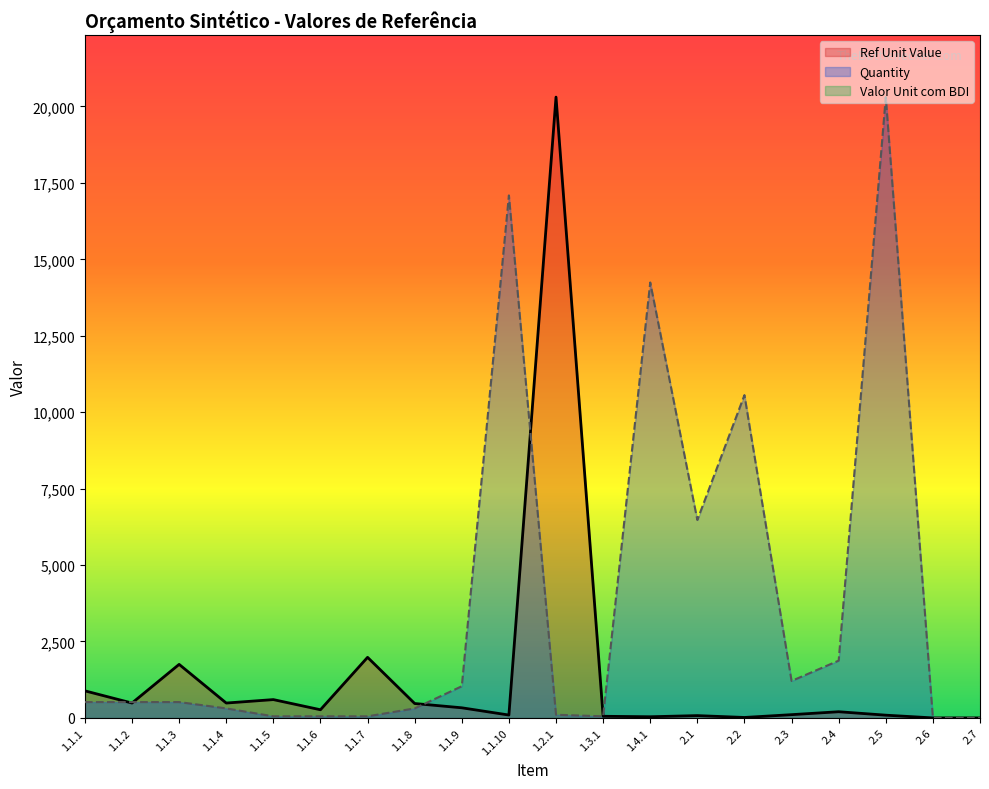

At which category is the sum across all series the highest?

1.2.1